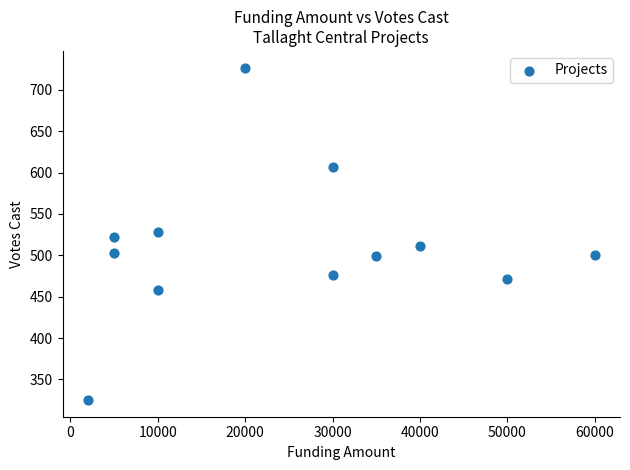

What is the average X value?

24750